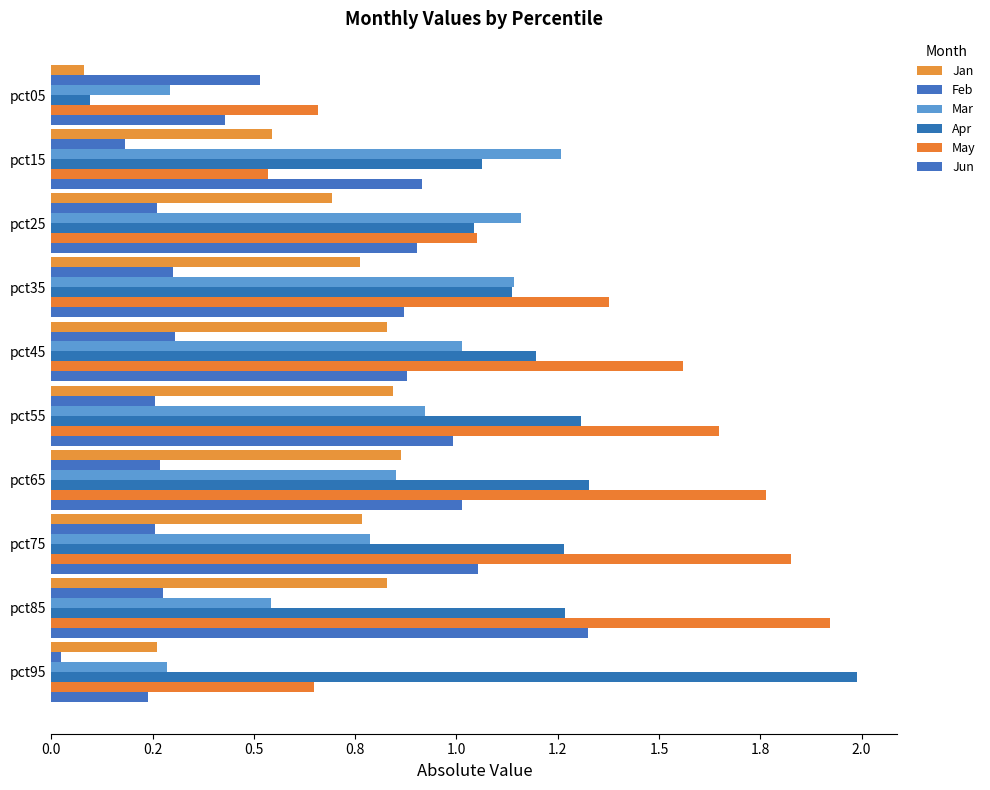

List the series in order of their peak value, highest first.

Apr, May, Jun, Mar, Jan, Feb